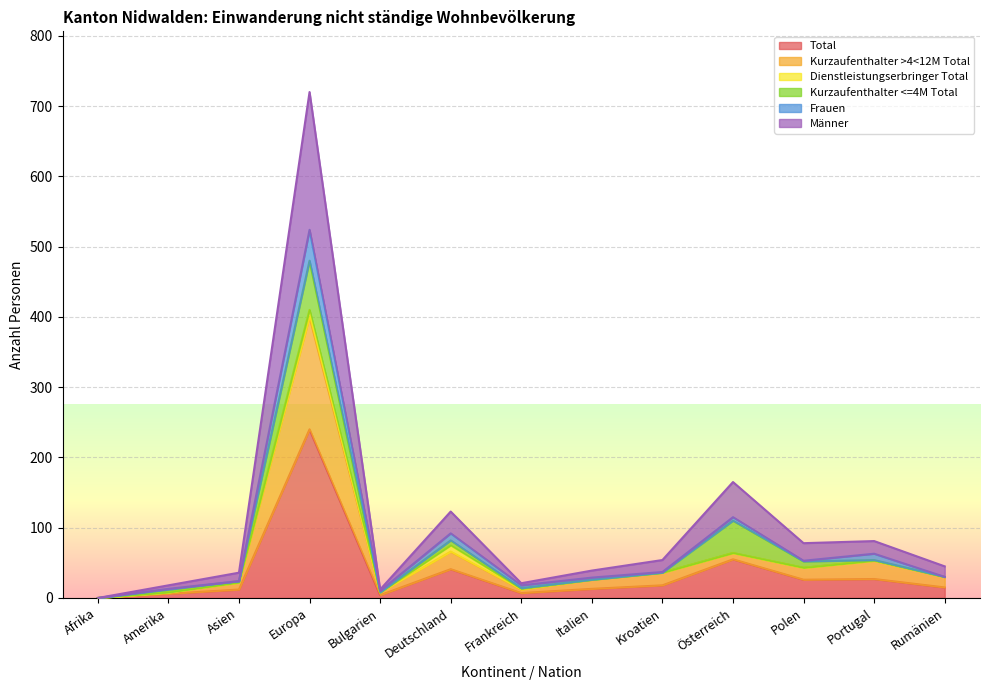

Where is Total nearest to the value 120?

Österreich